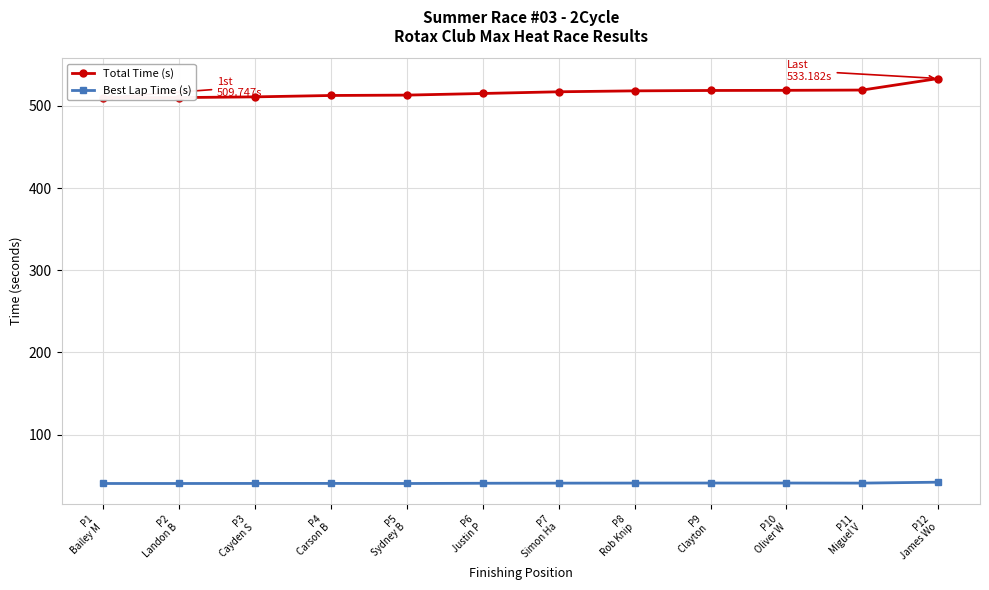

Reading left to right, extract all data points from this chart.

Total Time (s): 509.7	510.0	510.9	512.5	513.0	515.0	517.0	518.2	518.6	518.8	519.2	533.2
Best Lap Time (s): 40.6	40.6	40.7	40.7	40.6	40.9	41.0	41.1	41.2	41.2	41.1	42.2